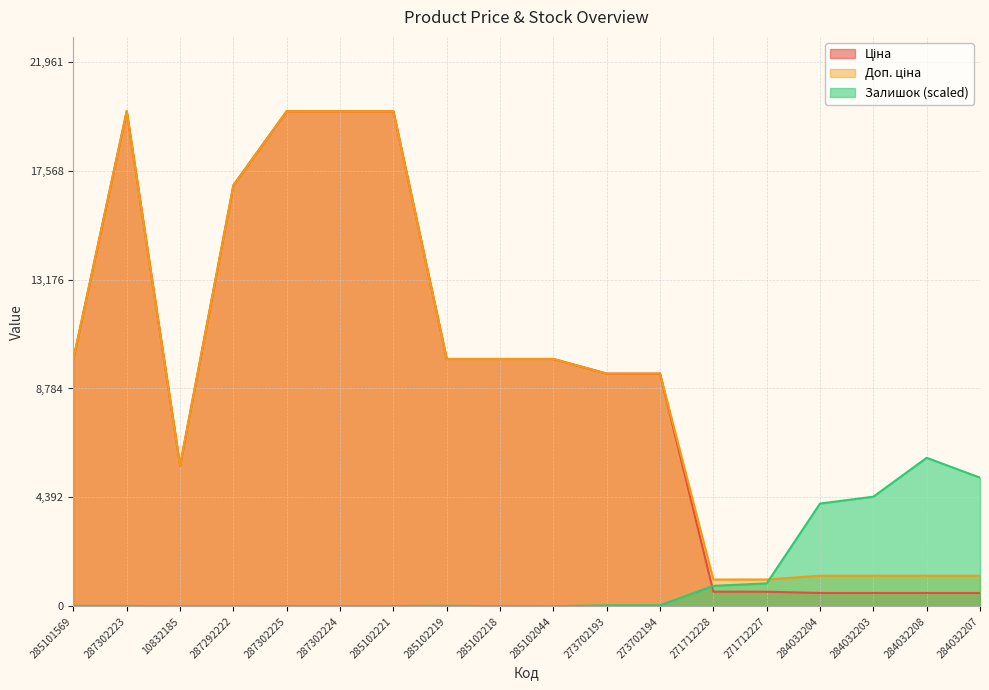

Where is Ціна nearest to the value 10251?

285101569